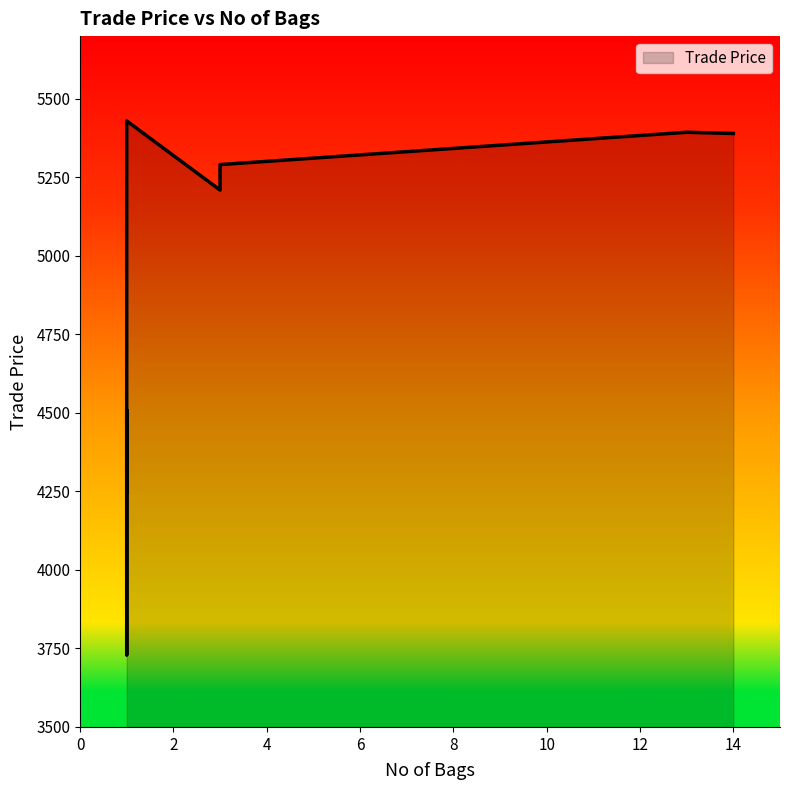

What is the change in value from 14 to 3?

-99.1